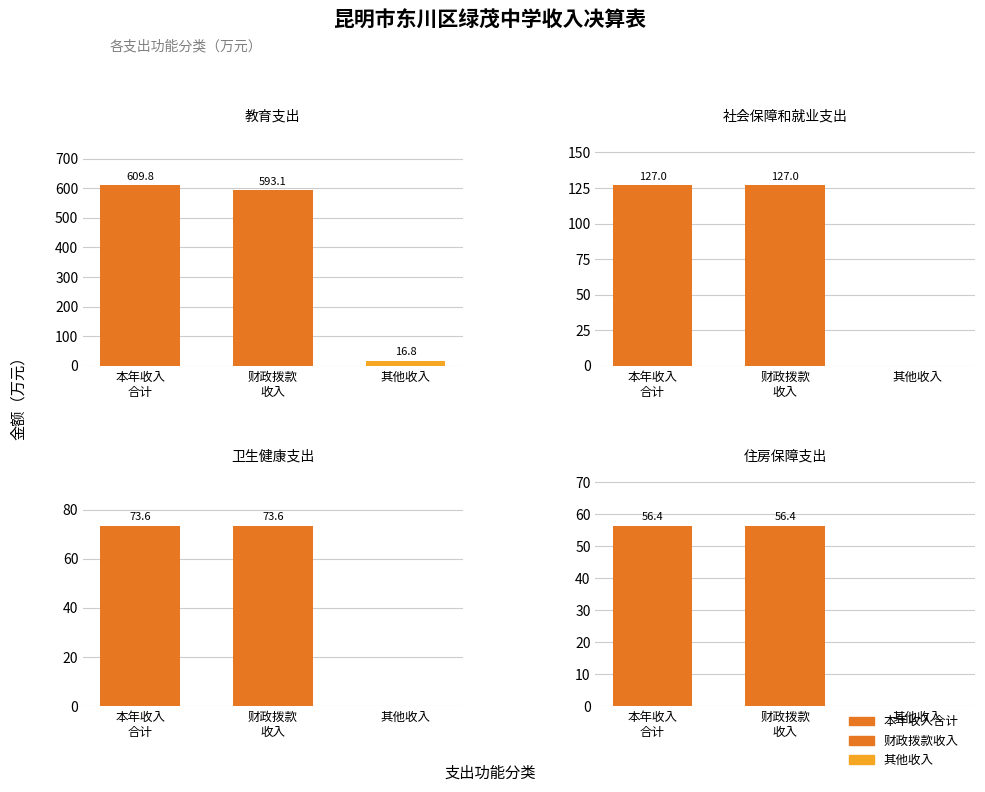

What is the value of the 其他收入 bar at the 2nd from the left?

16.8